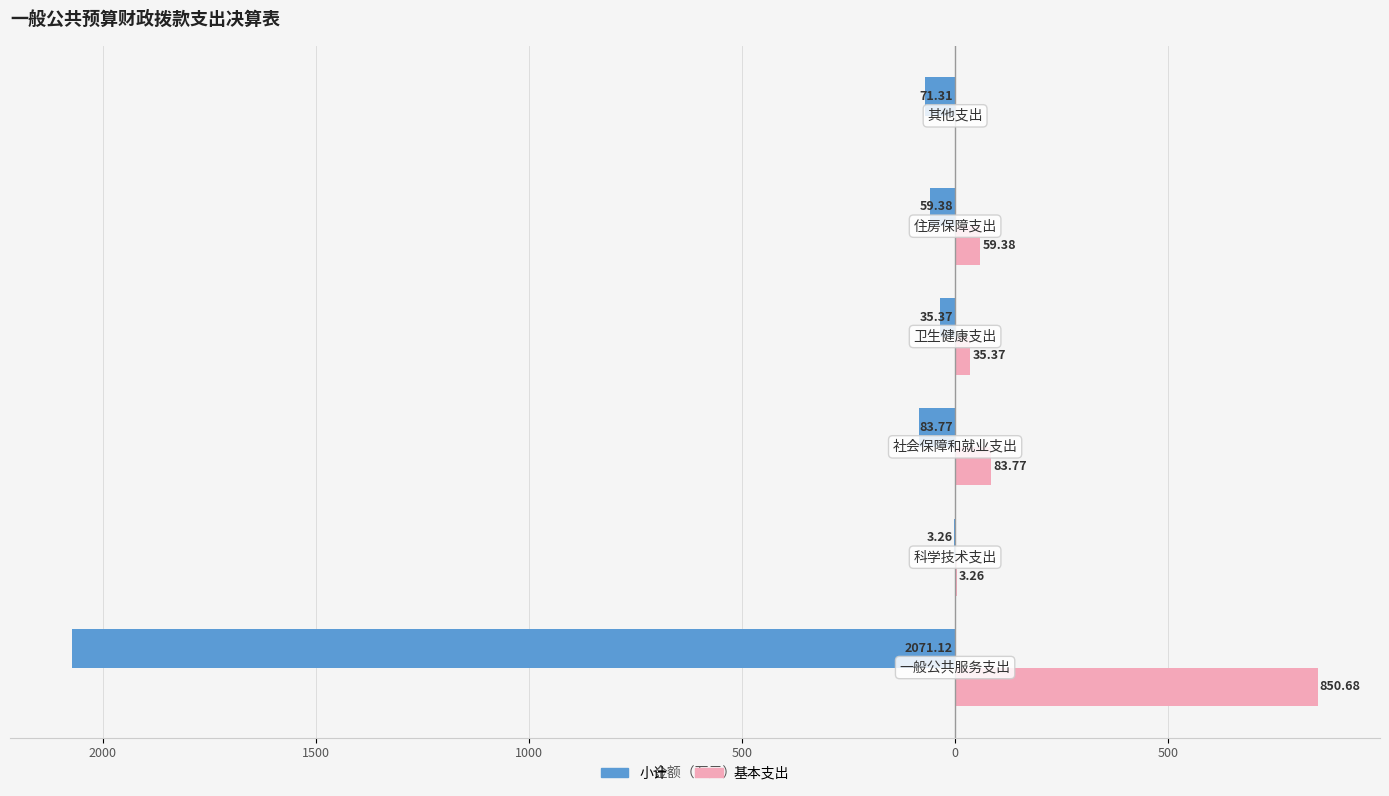

What is the difference between the second highest and second lowest values in the 基本支出 series?

80.5